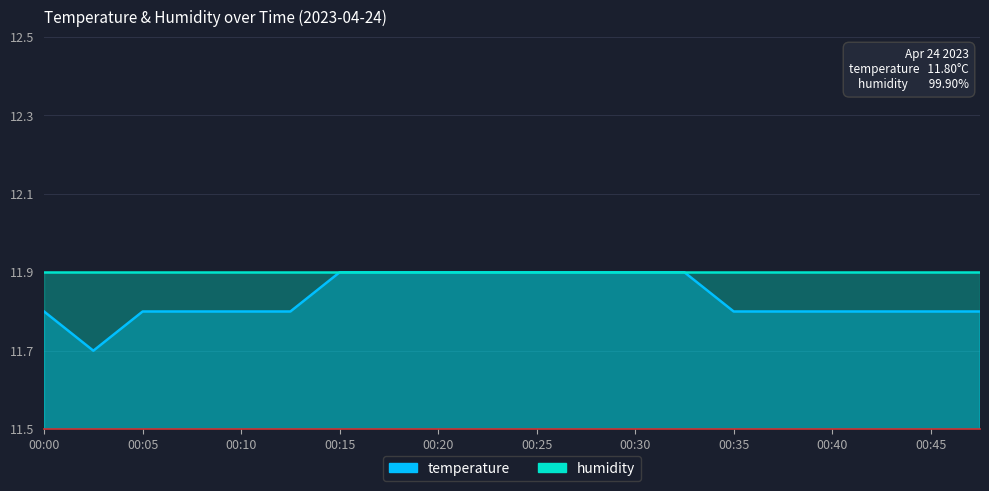

How many points are lower than both their immediate neighbors (excluding endpoints)?

1